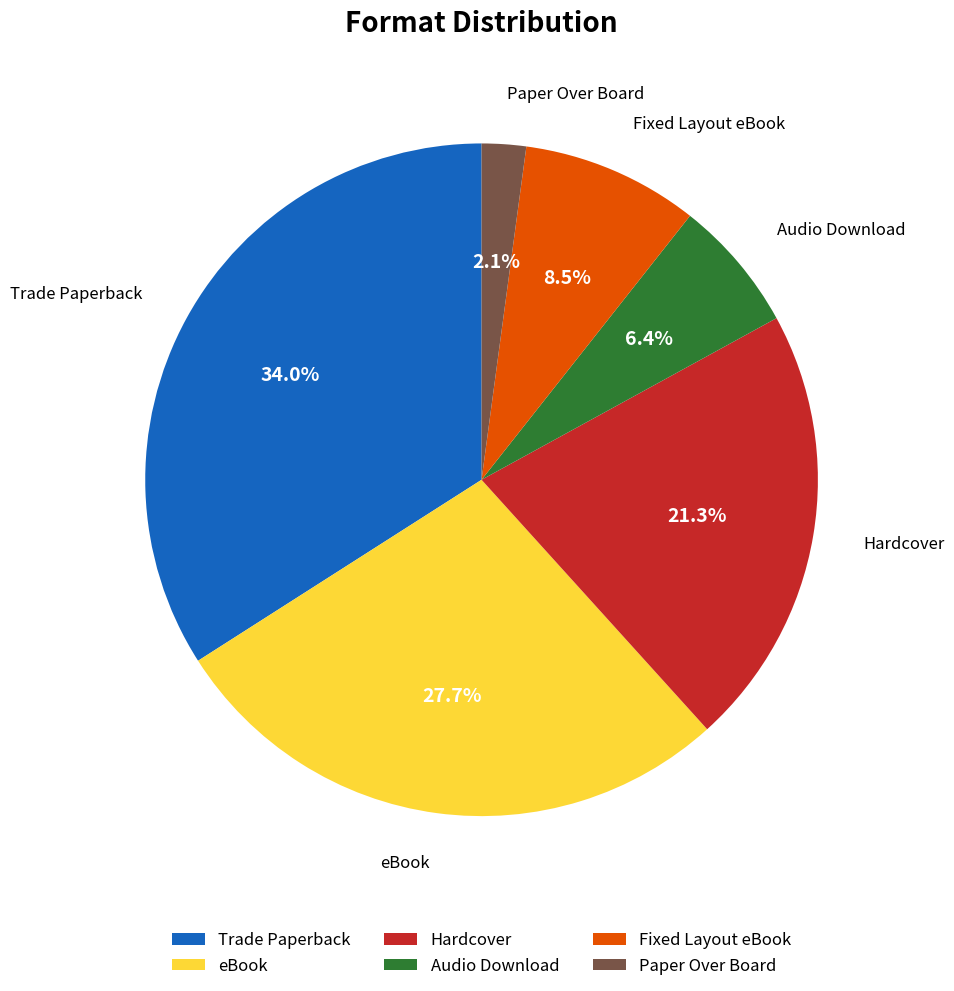

To the nearest percent, what is the difference between the largest and smallest slice percentages?

32%